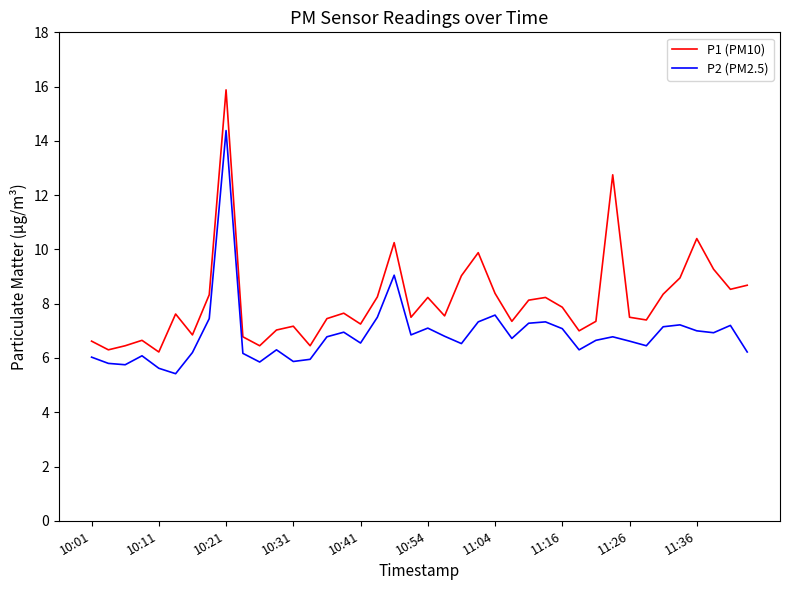

True or false: P1 (PM10) and P2 (PM2.5) cross at least once.

False